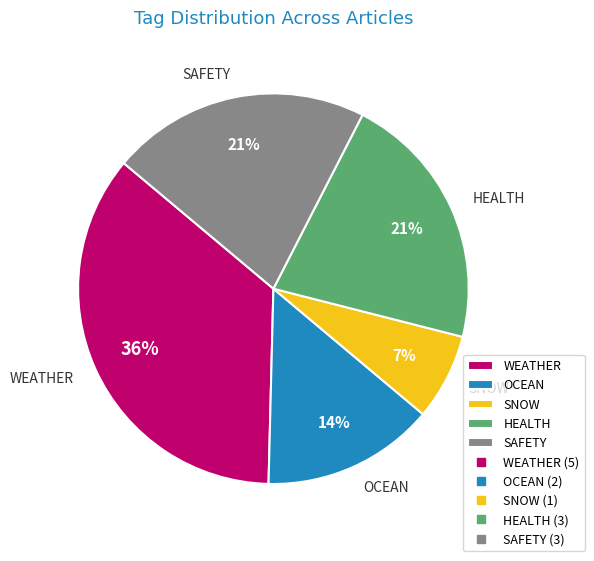

Does WEATHER account for over 50% of the chart?

No